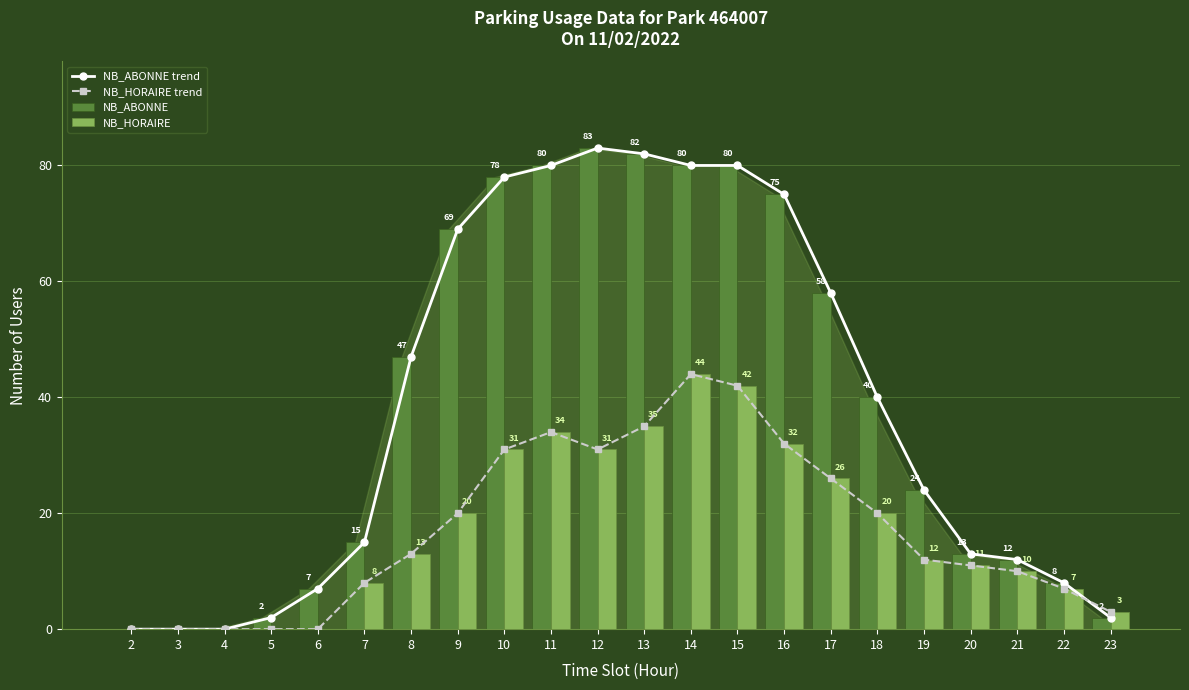

What is the sum of all NB_HORAIRE trend values?

379